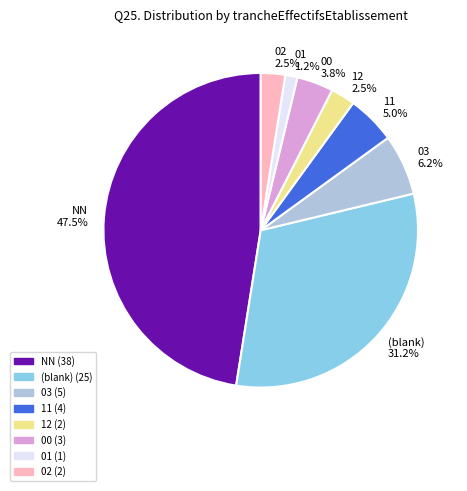

Count the number of slices in the pie.

8